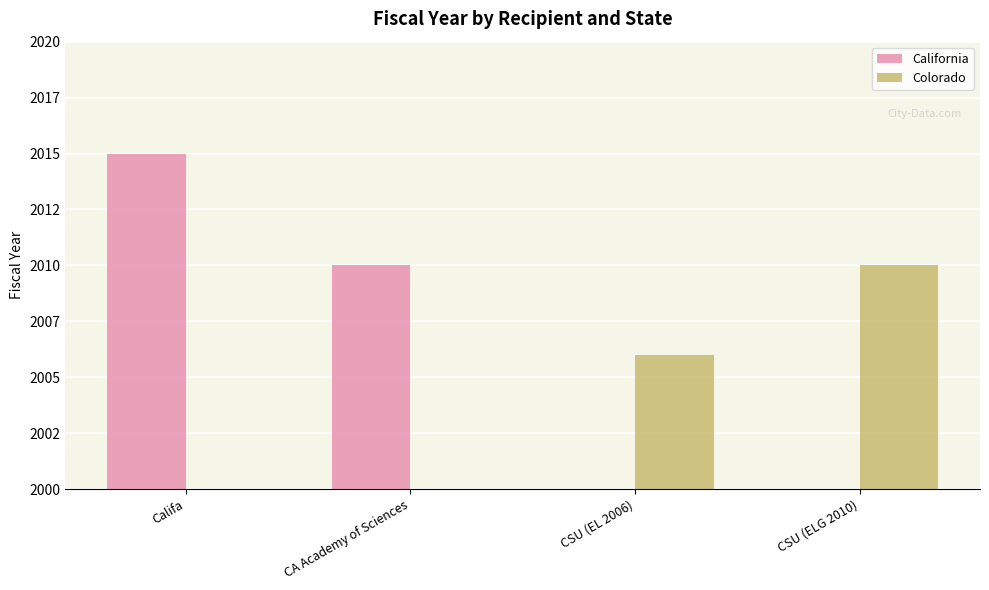

Rank the series at CA Academy of Sciences from highest to lowest value.

California, Colorado